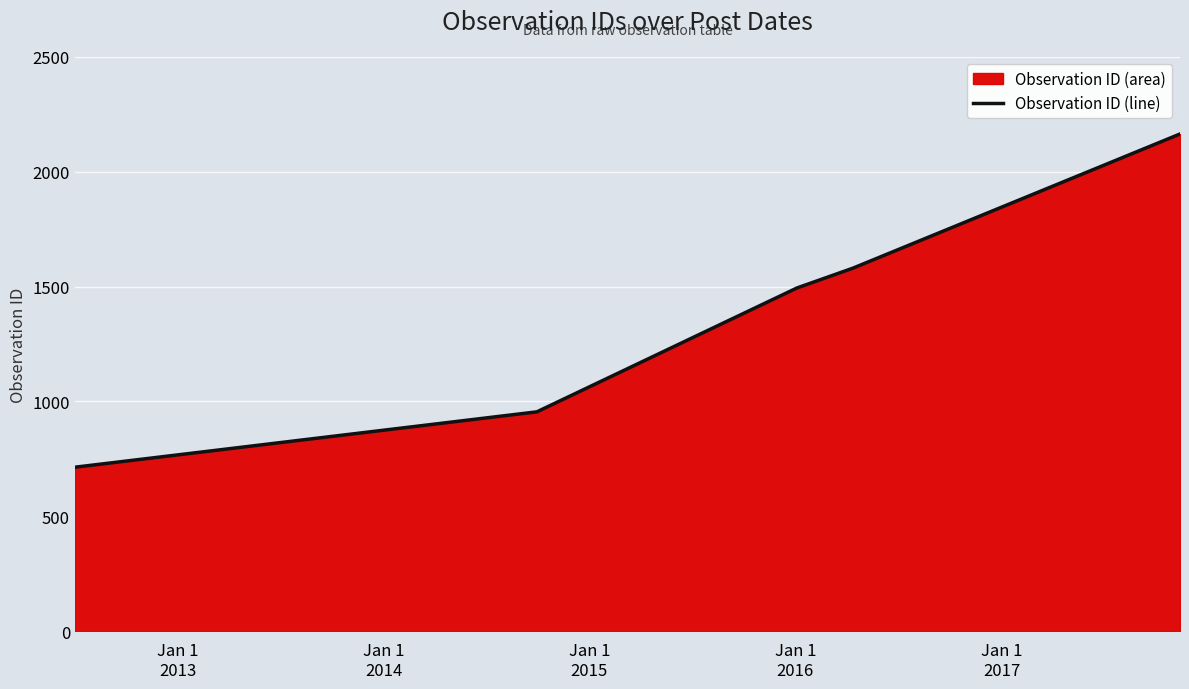

What is the difference between the maximum and minimum values?

1450